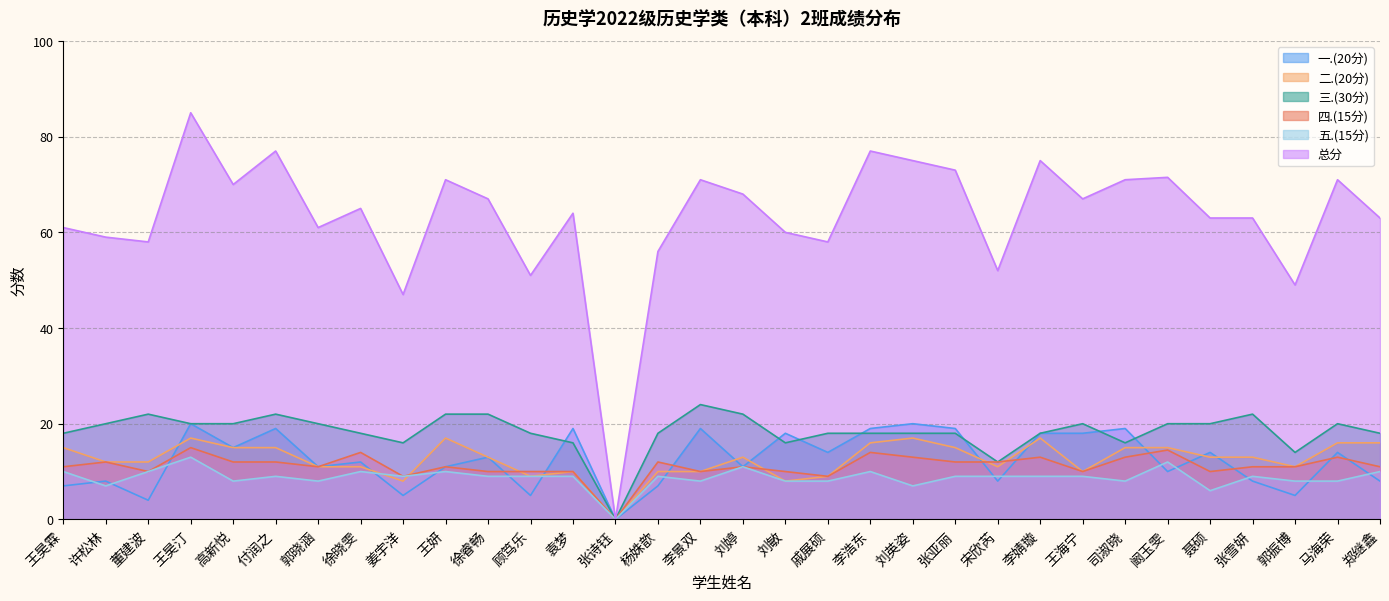

How many lines are shown in the chart?

6